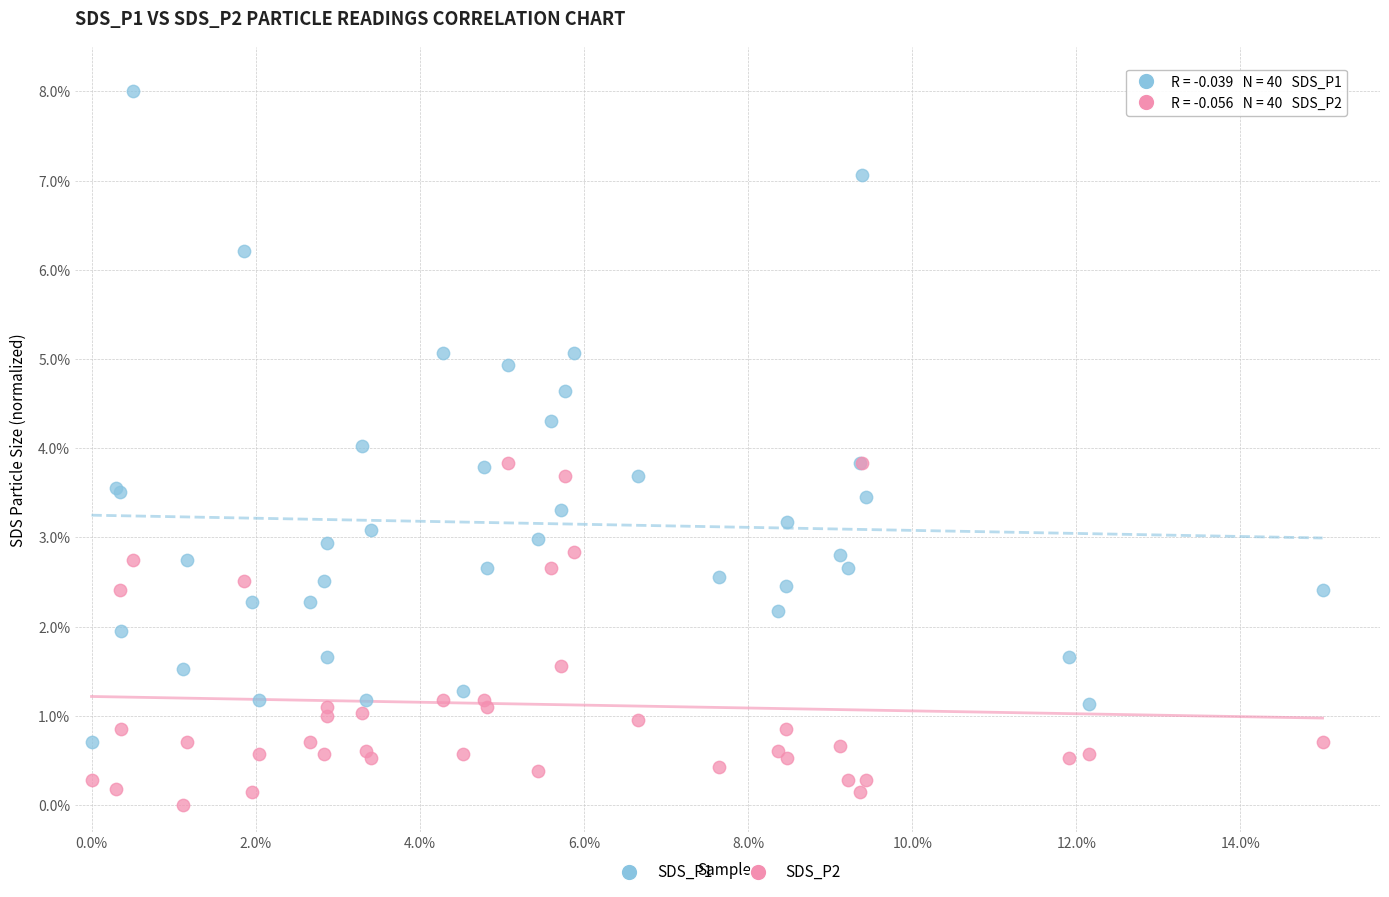

Which series contains the lowest Y value?

SDS_P2